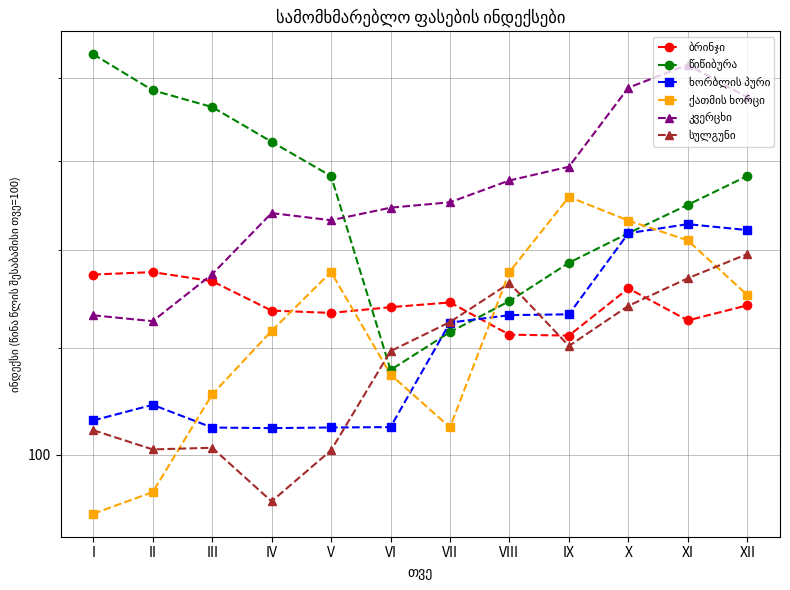

How many values in the წიწიბურა series exceed 128?

6